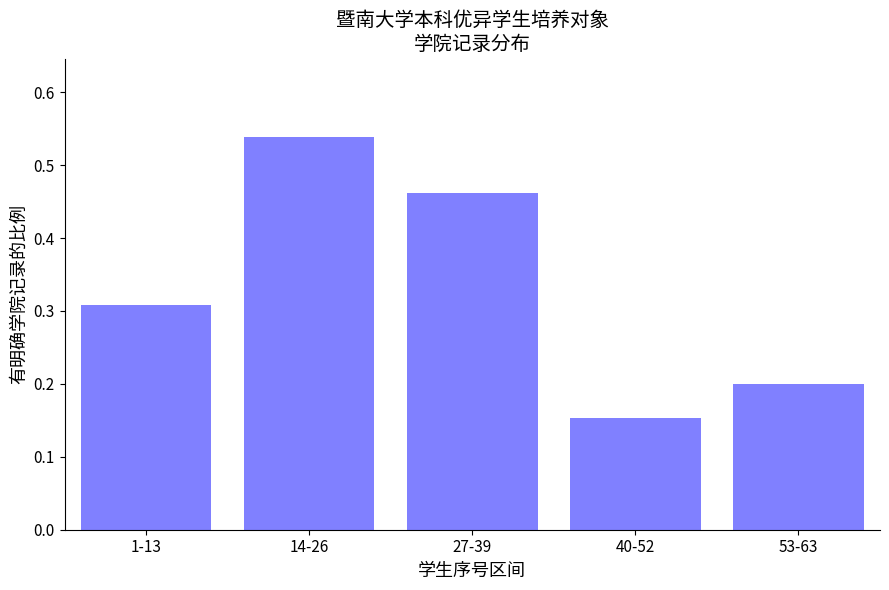

Which label corresponds to the largest value in the chart?

14-26